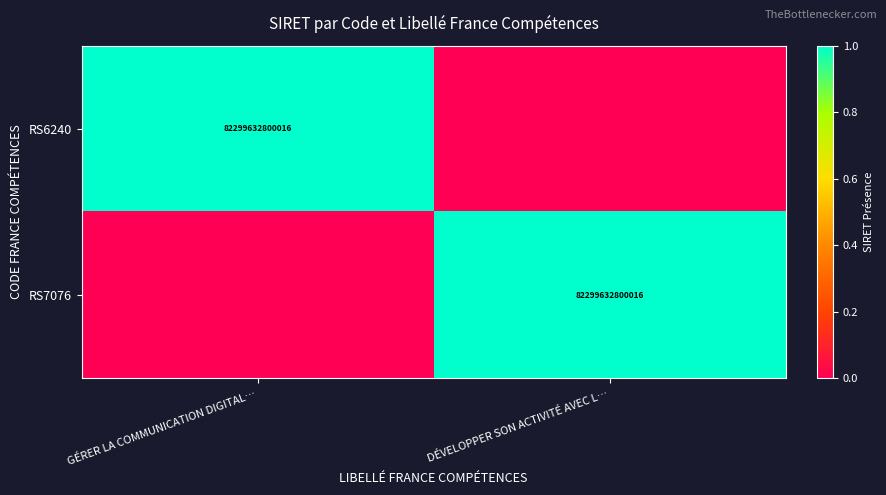

The value of RS6240 at GÉRER LA COMMUNICATION DIGITAL… is 0. True or false?

False